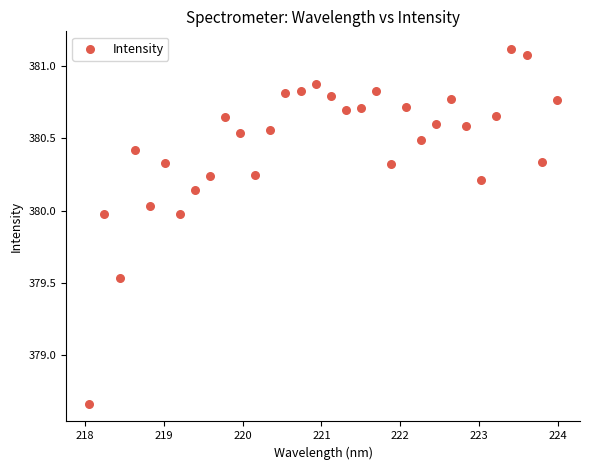

What is the range of X values (max minus min)?

5.9